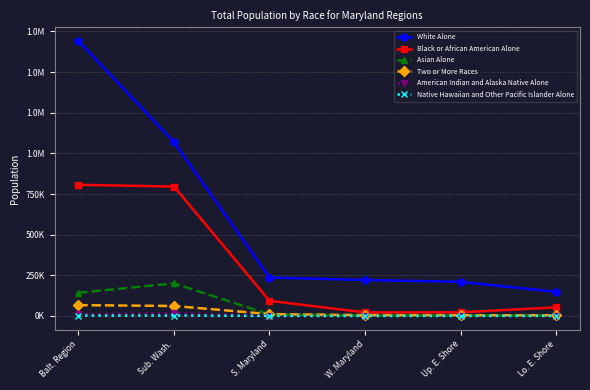

Does the chart have visible grid lines?

Yes